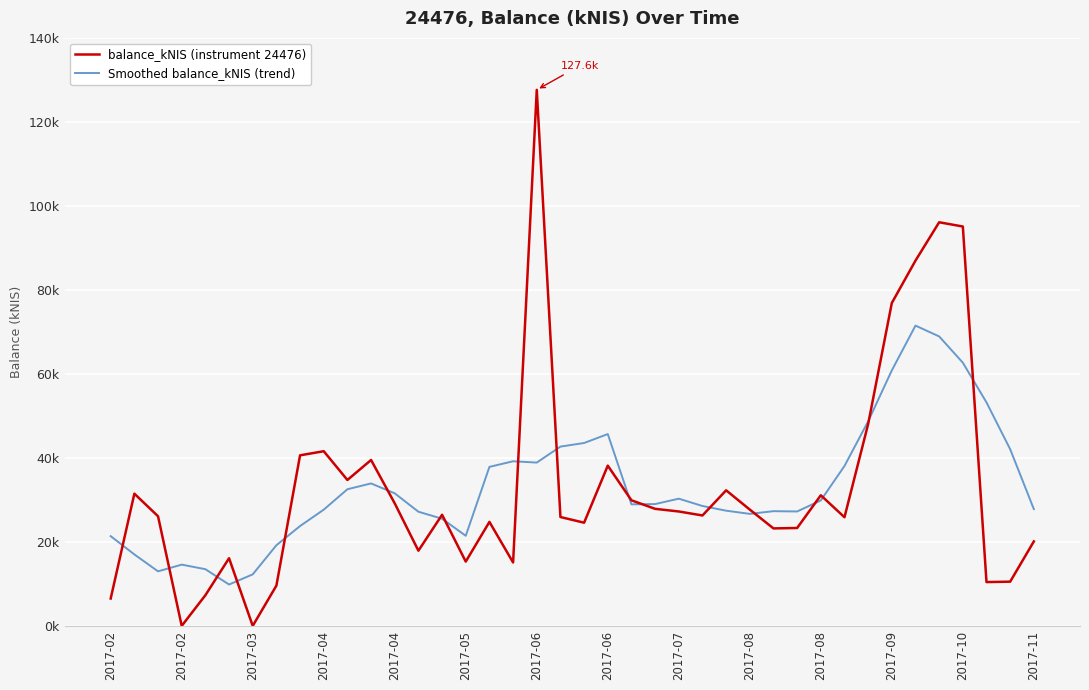

Does the chart have visible grid lines?

Yes